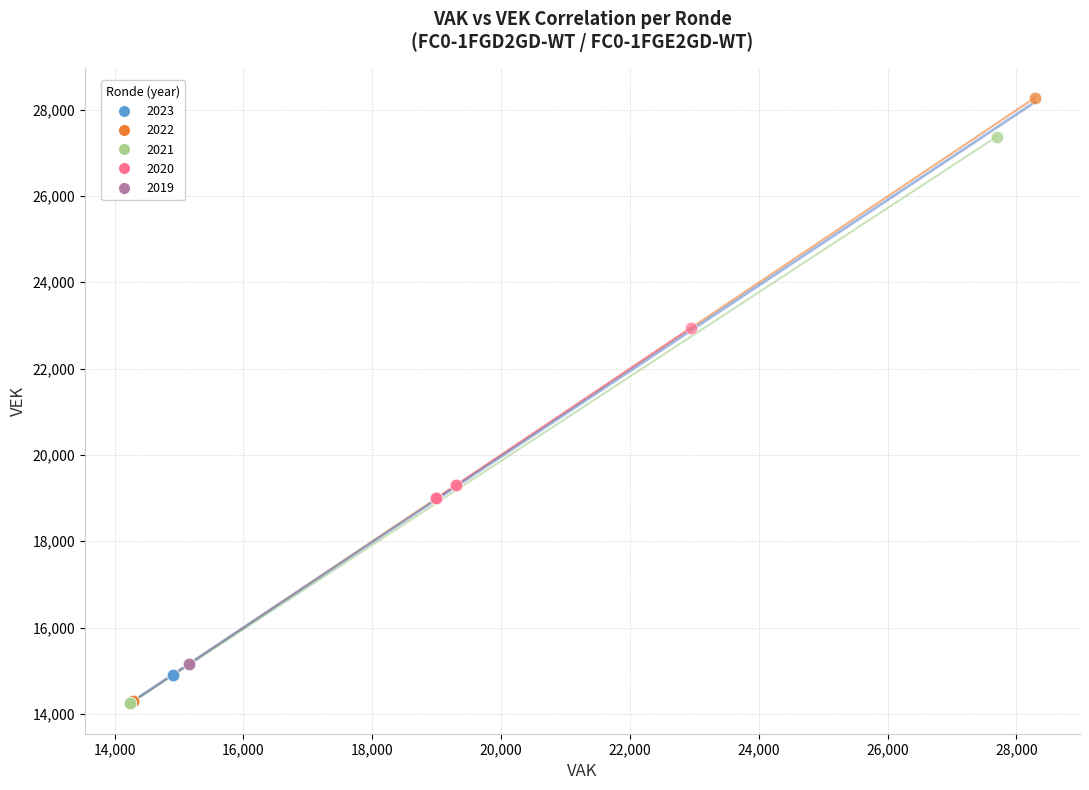

What are all the series names shown in the legend?

2023, 2022, 2021, 2020, 2019